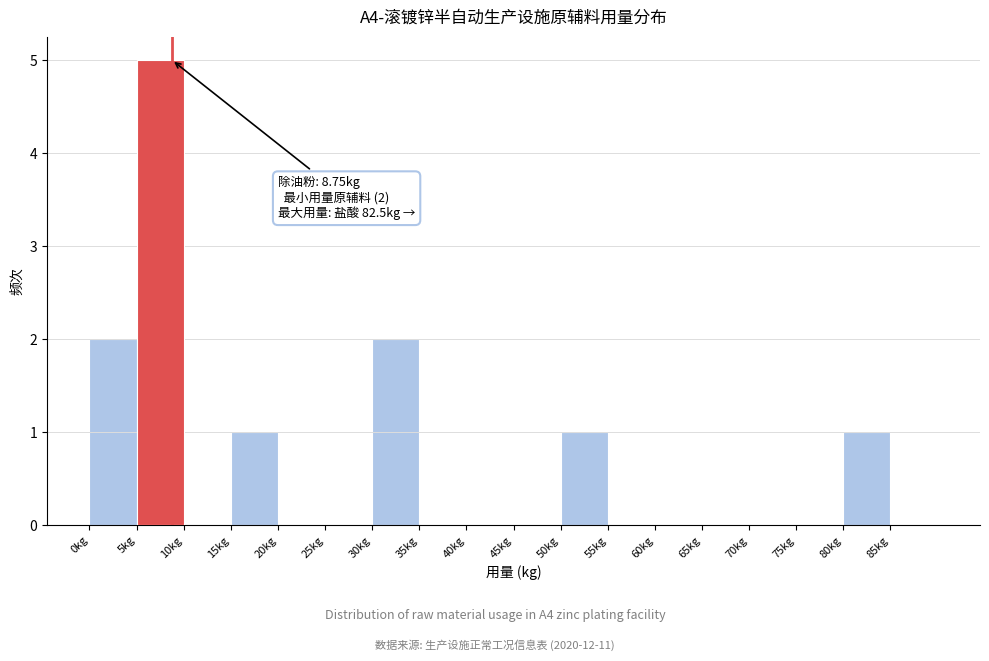

Over which range of the x-axis is the bar tallest?

5 to 10